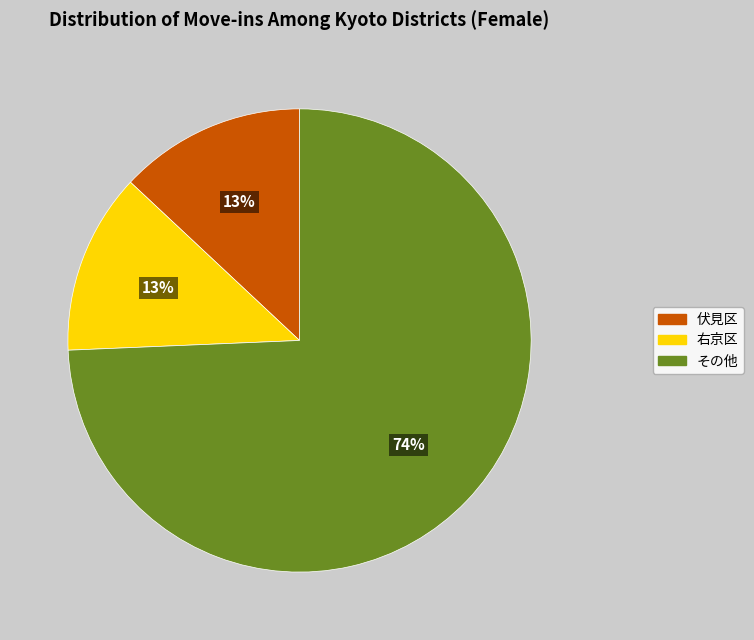

Which category has the biggest portion of the pie?

その他